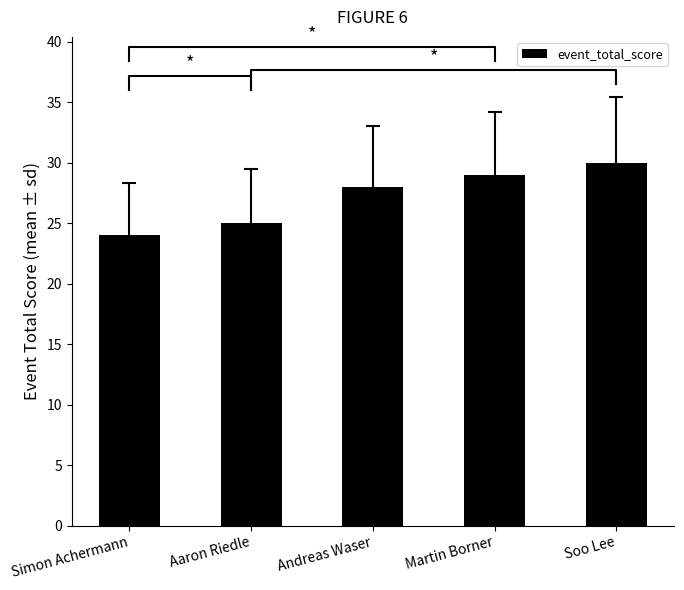

Rank the categories by value from highest to lowest.

Soo Lee, Martin Borner, Andreas Waser, Aaron Riedle, Simon Achermann